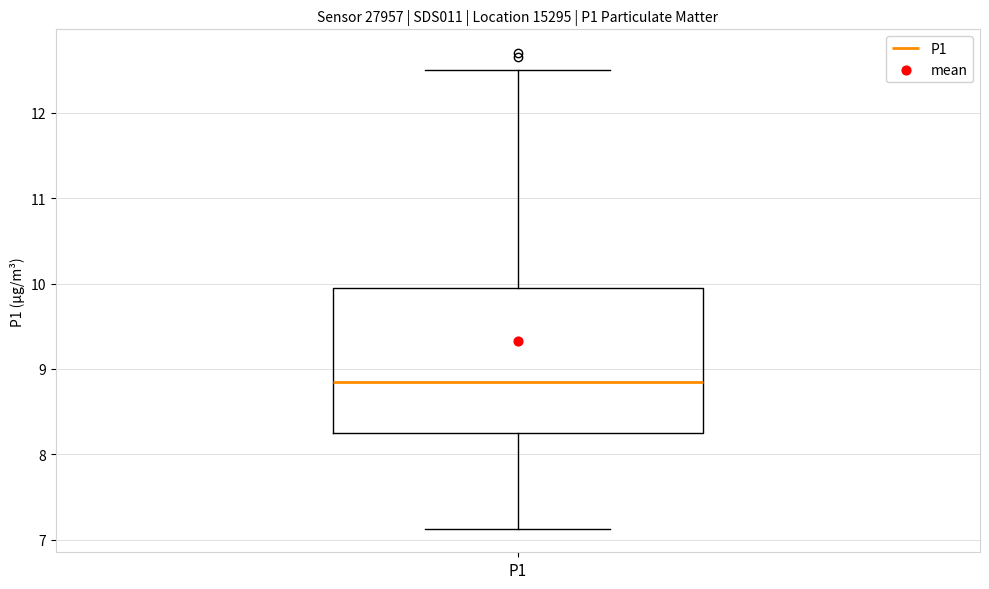

Transcribe this box plot: give where the median line is, the range the box spans, and where the two whiskers end, as read against the y-axis. The values are not printed on the chart, so give them approximately, as read against the axis.

median 8.9, box 8.2 to 10.0, whiskers 7.1 to 12.5